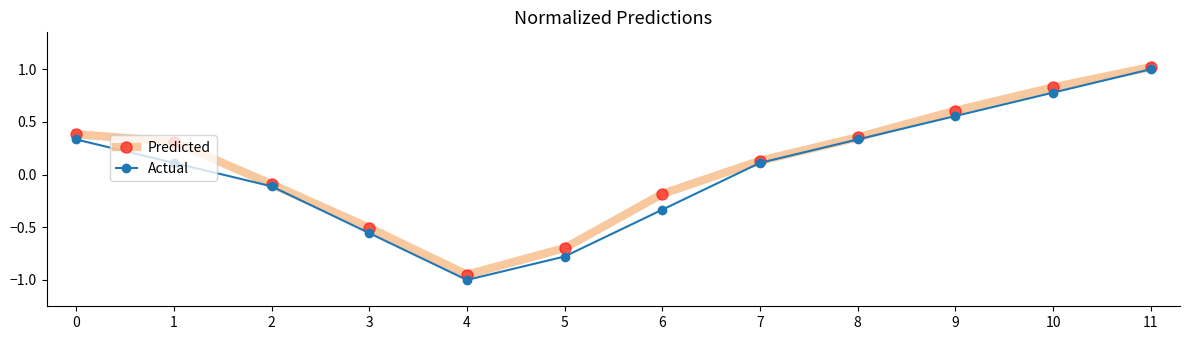

What is the smallest value displayed?

-1.0